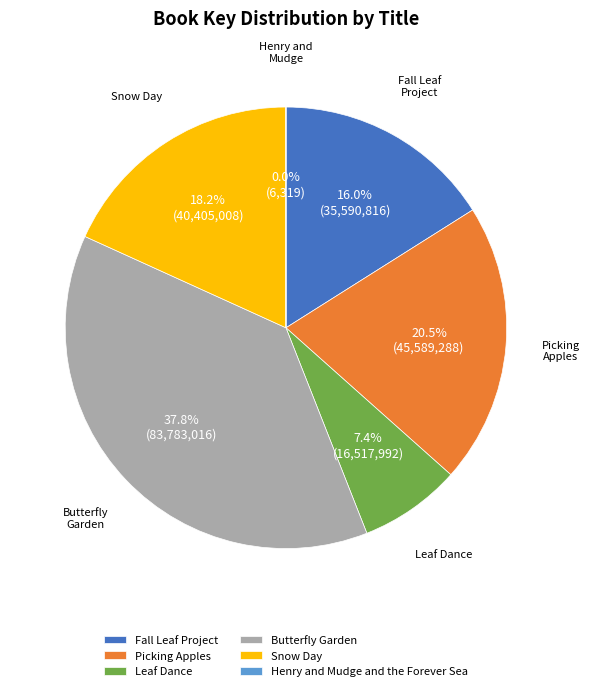

Which slice is the largest?

Butterfly Garden